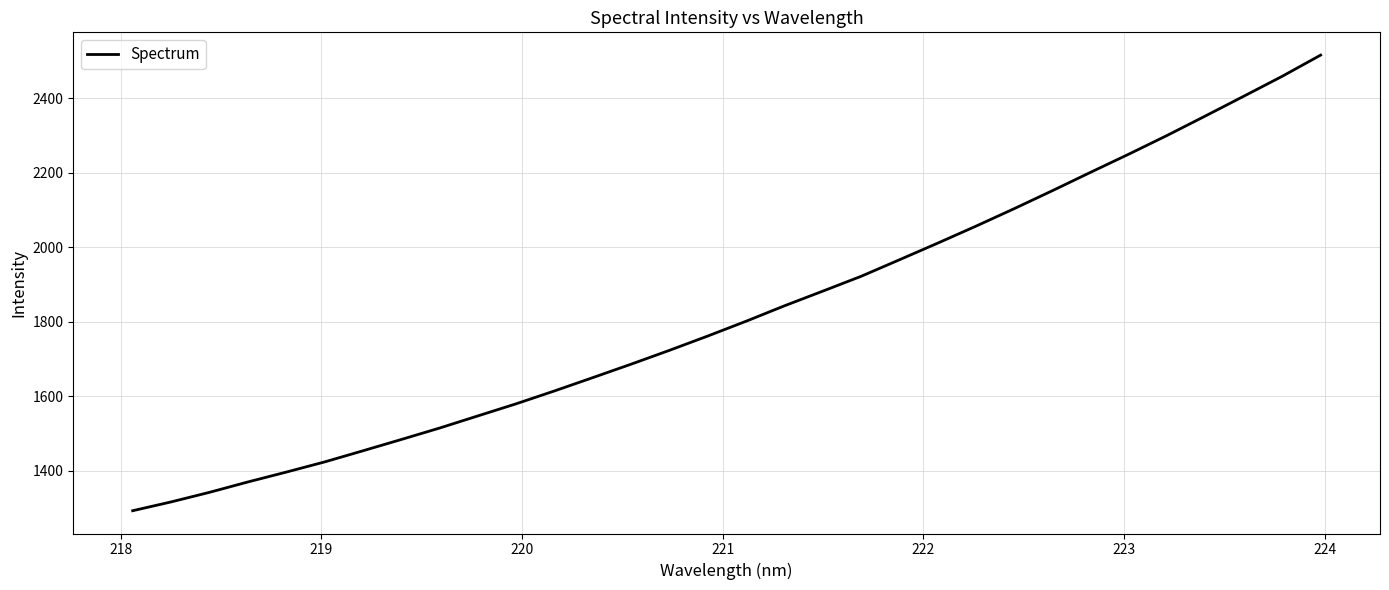

What is the difference between the maximum and minimum values?

1222.5